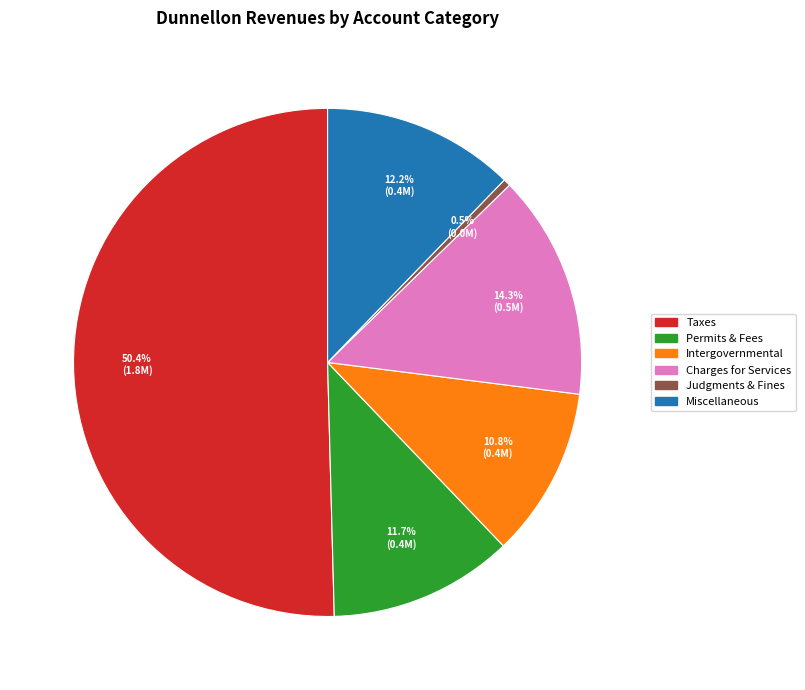

Which slice is the largest?

Taxes